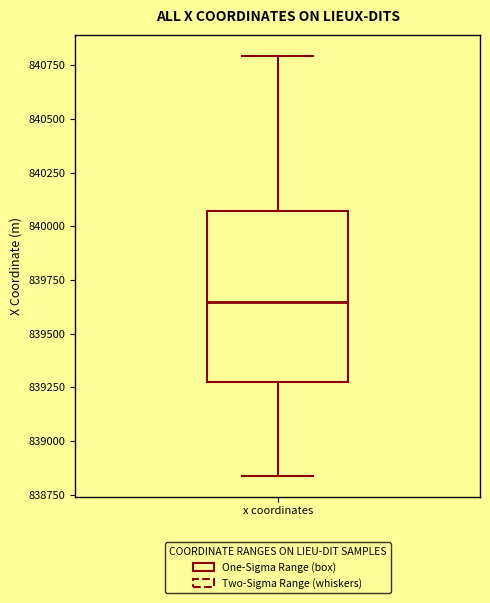

Where does the upper whisker of the box for x coordinates end on the y-axis? The values are not printed on the chart, so give them approximately, as read against the axis.

840800